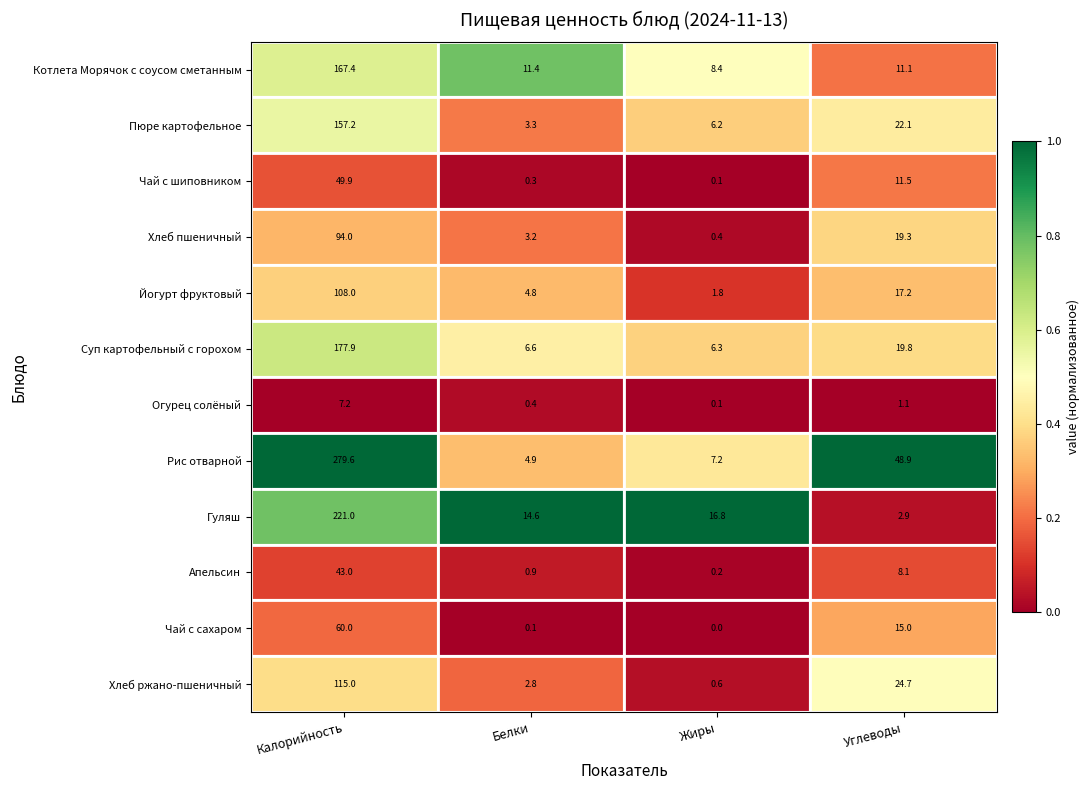

Read the Хлеб пшеничный value at Белки.

3.2